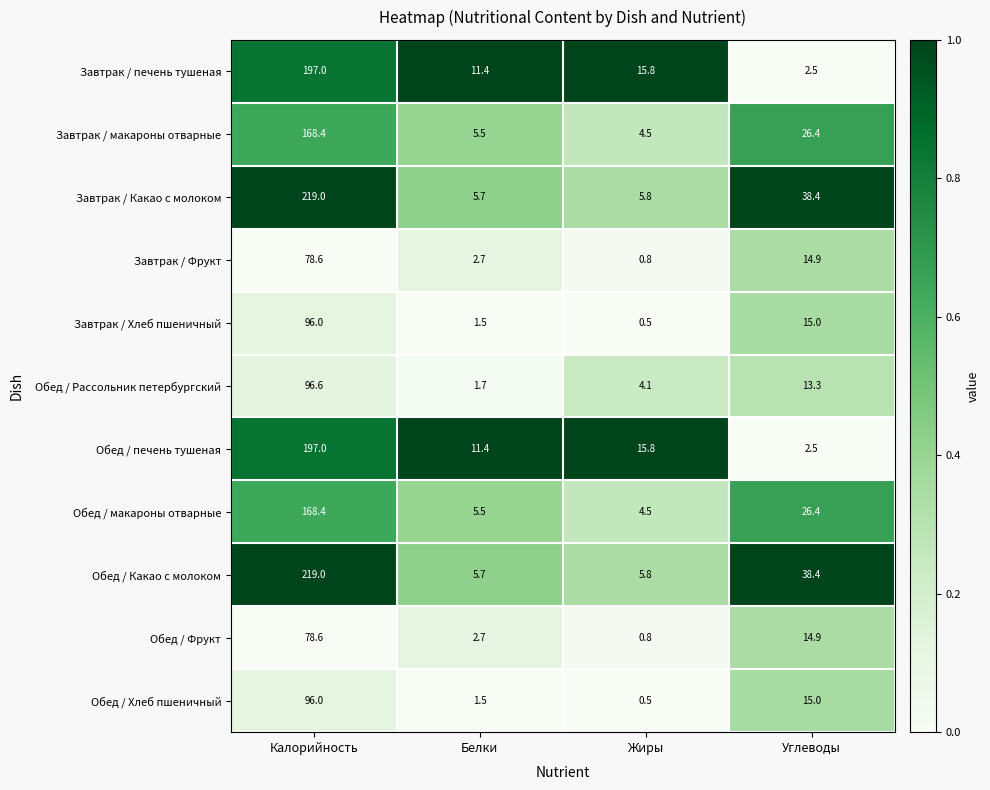

At which category does the chart reach its peak across all series?

Калорийность